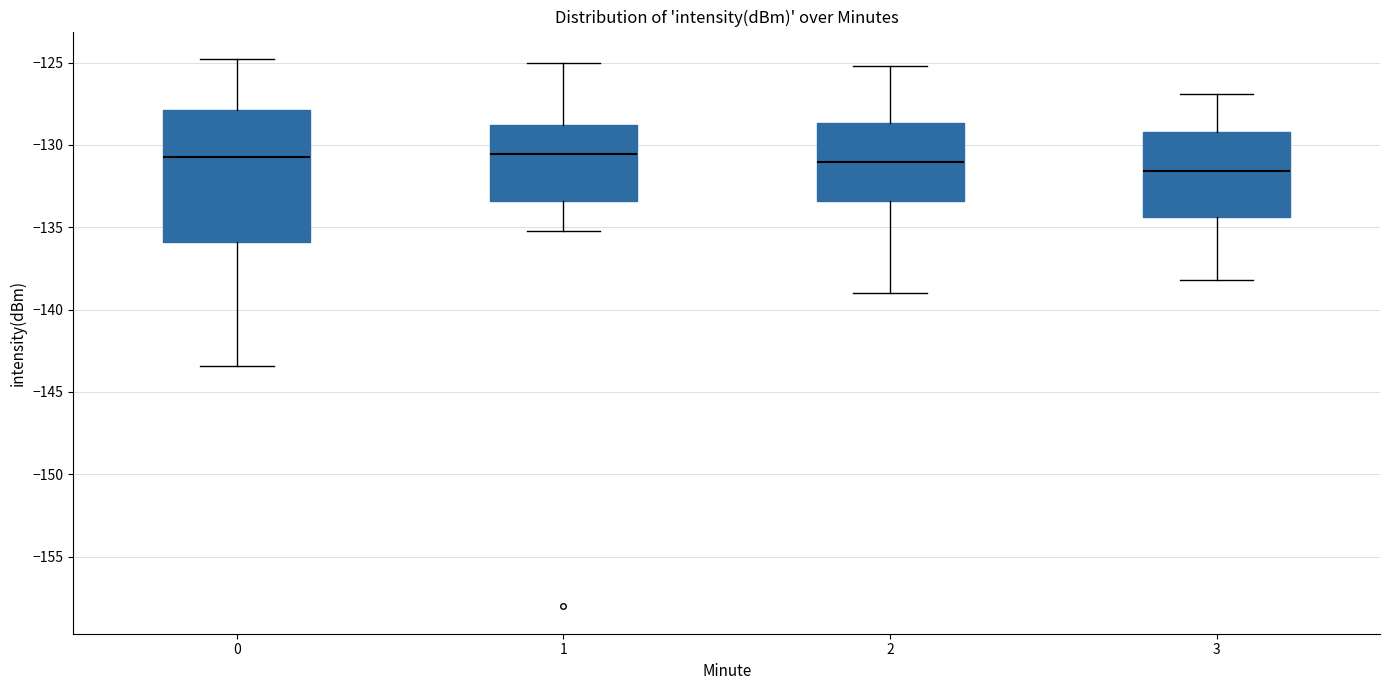

Comparing the boxes themselves (not the whiskers), which one is the tallest?

0